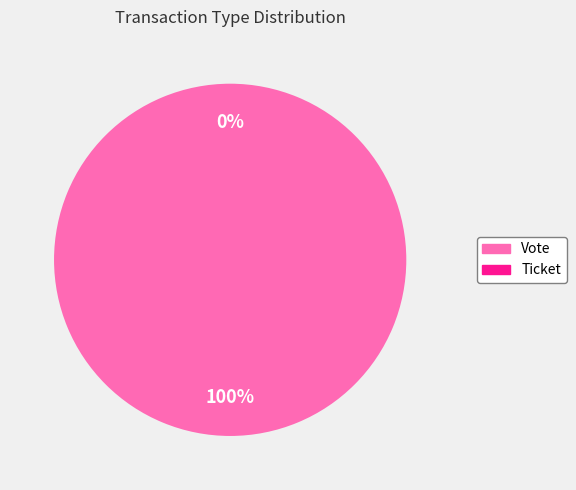

Between Ticket and Vote, which is larger?

Vote